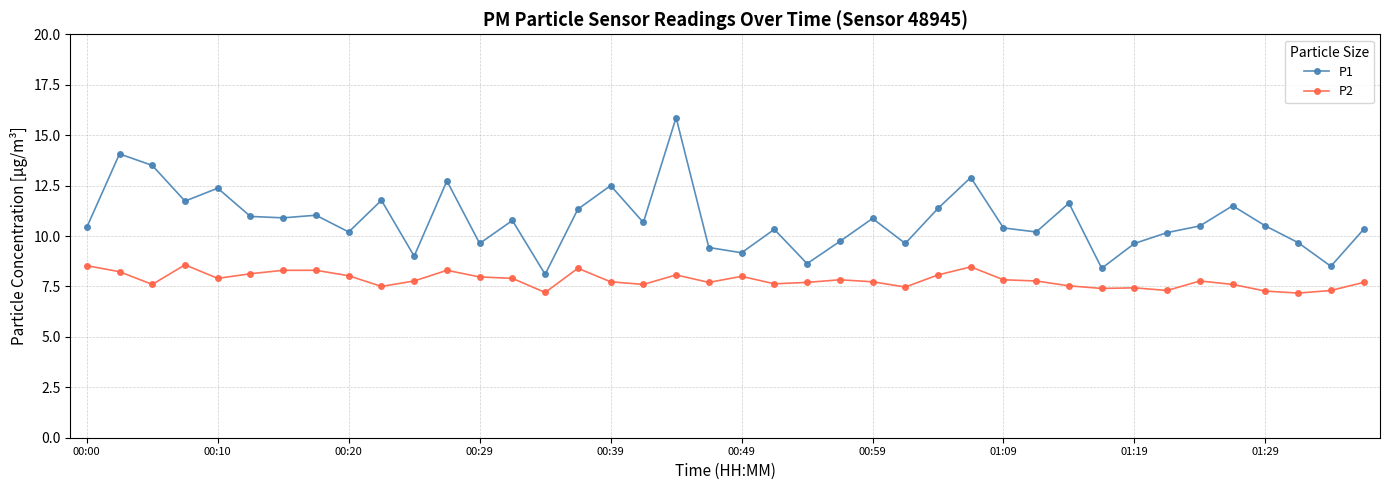

What is the highest value of the P1 series?

15.9